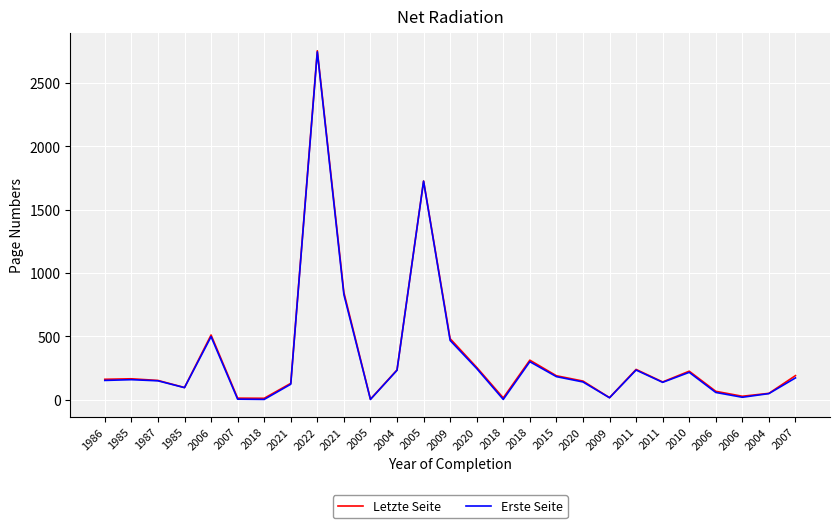

Is it true that Letzte Seite equals 164 at 1985?

True